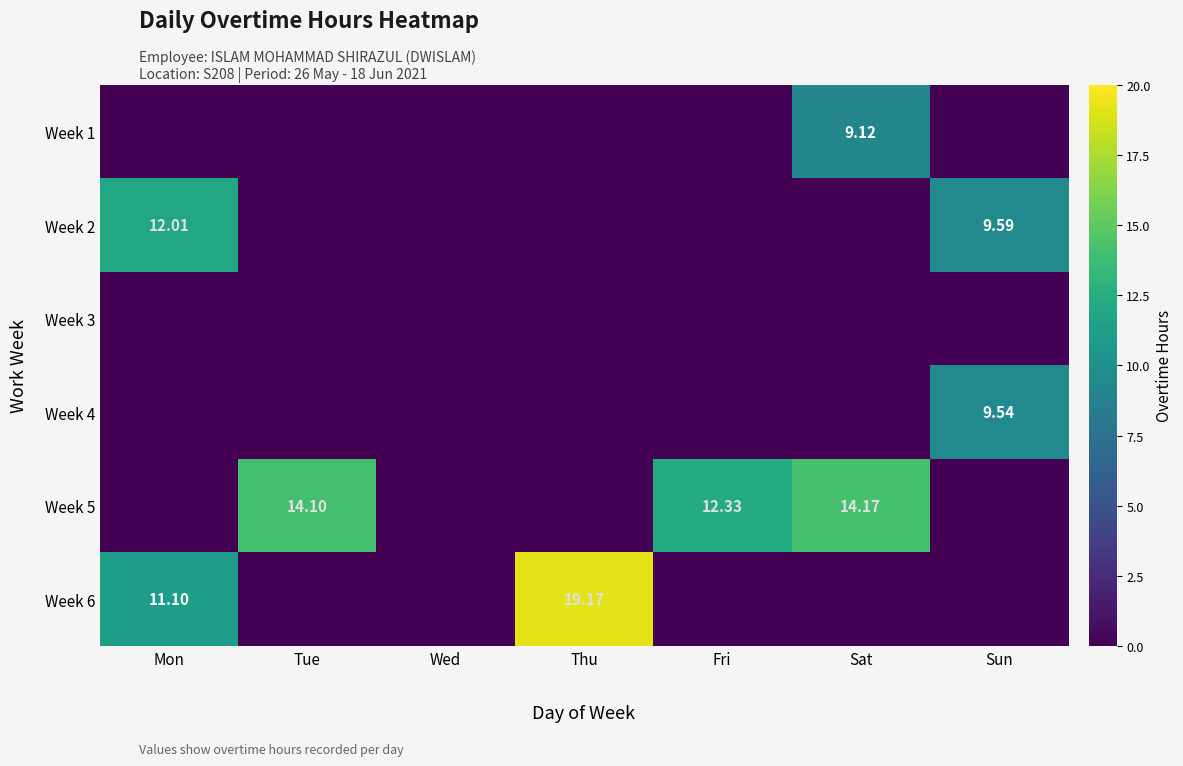

True or false: Week 4 has a value of 17.0 at Sun.

False